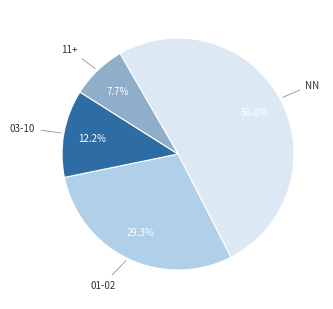

Is there any slice that represents more than half of the pie?

Yes